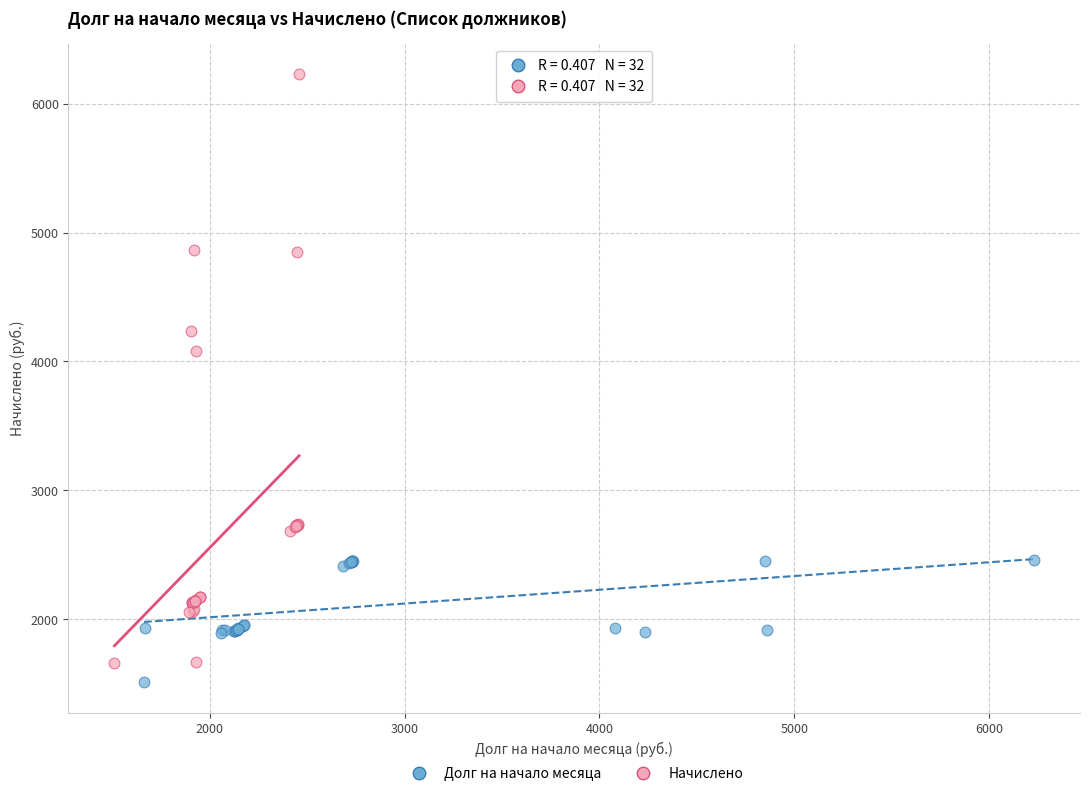

Which series has the largest Y range (max minus min)?

Начислено